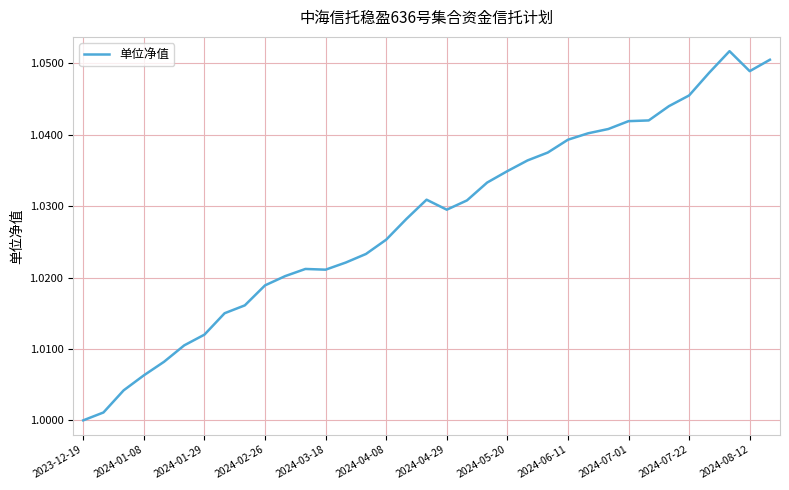

Between 2024-08-12 and 2024-06-11, which is larger?

2024-08-12